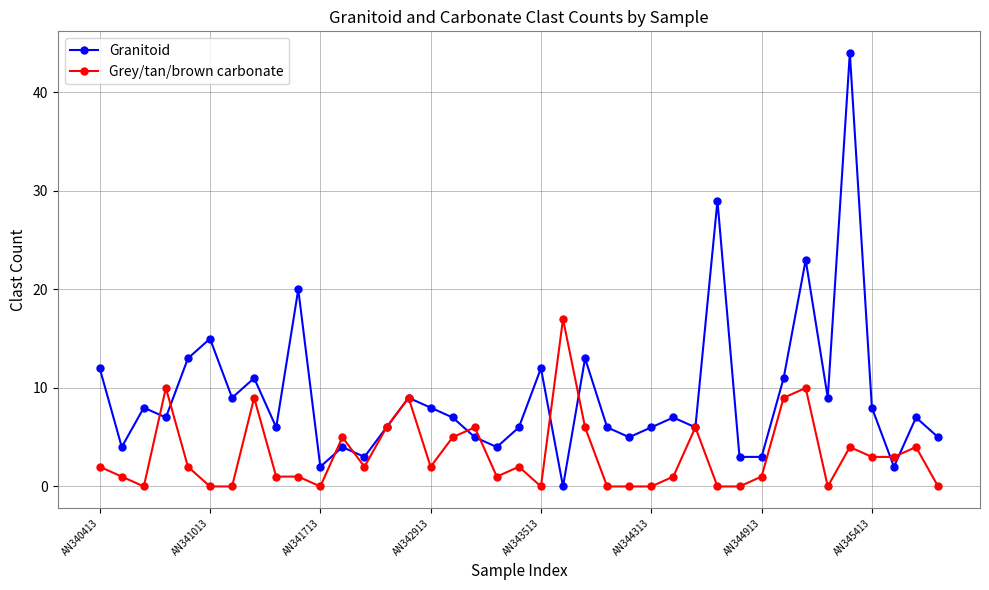

Rank the series by their maximum value, from highest to lowest.

Granitoid, Grey/tan/brown carbonate